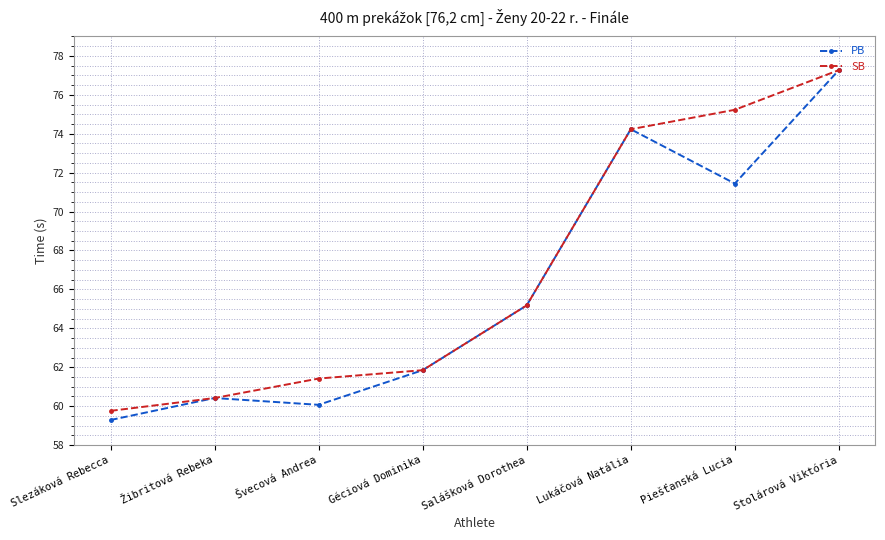

True or false: PB has a value of 30.6 at Slezáková Rebecca.

False